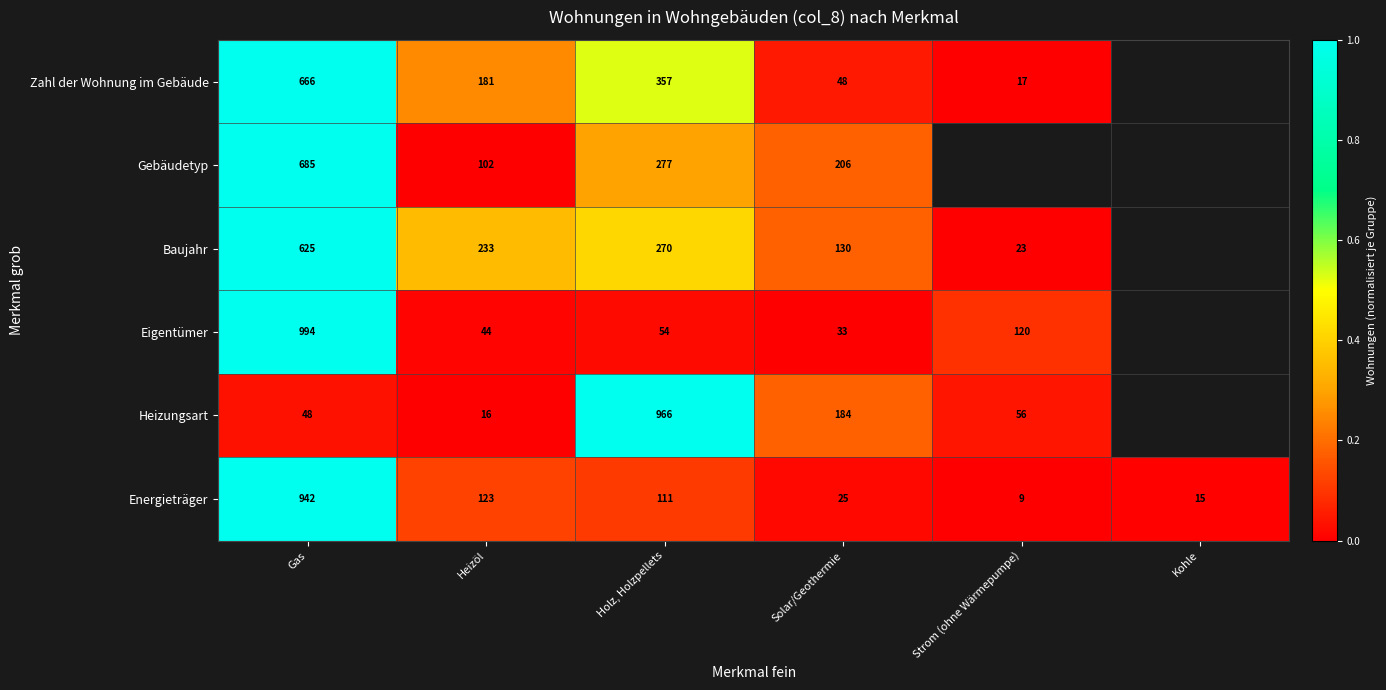

Is it true that Energieträger equals 2 at Strom (ohne Wärmepumpe)?

False